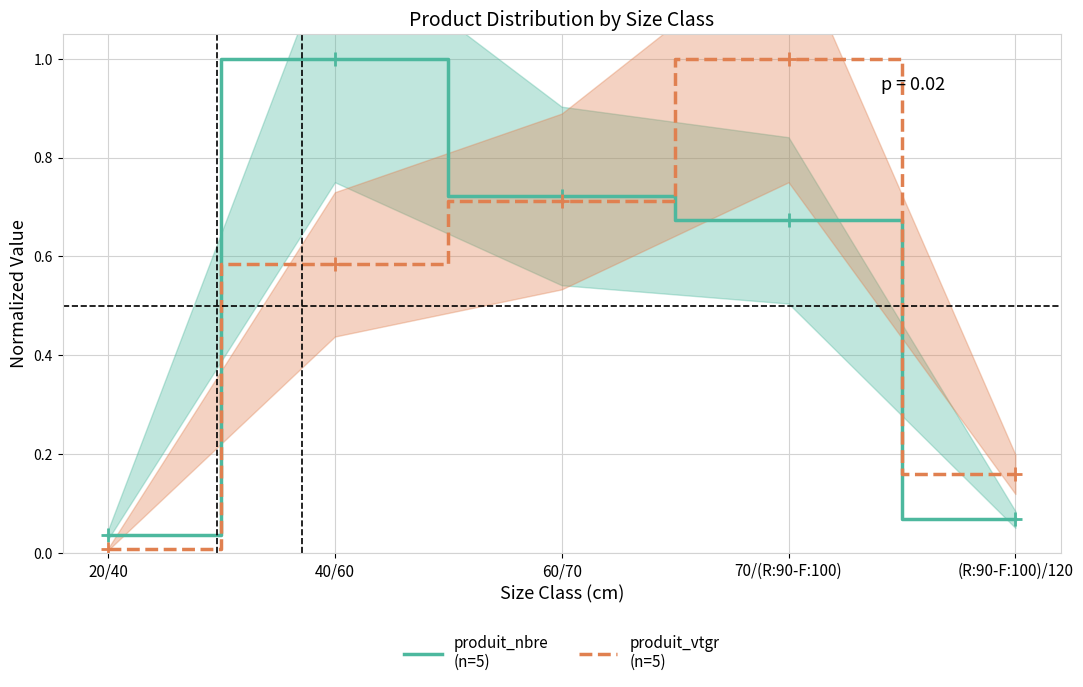

True or false: produit_vtgr
(n=5) has a value of 0.6 at 40/60.

True